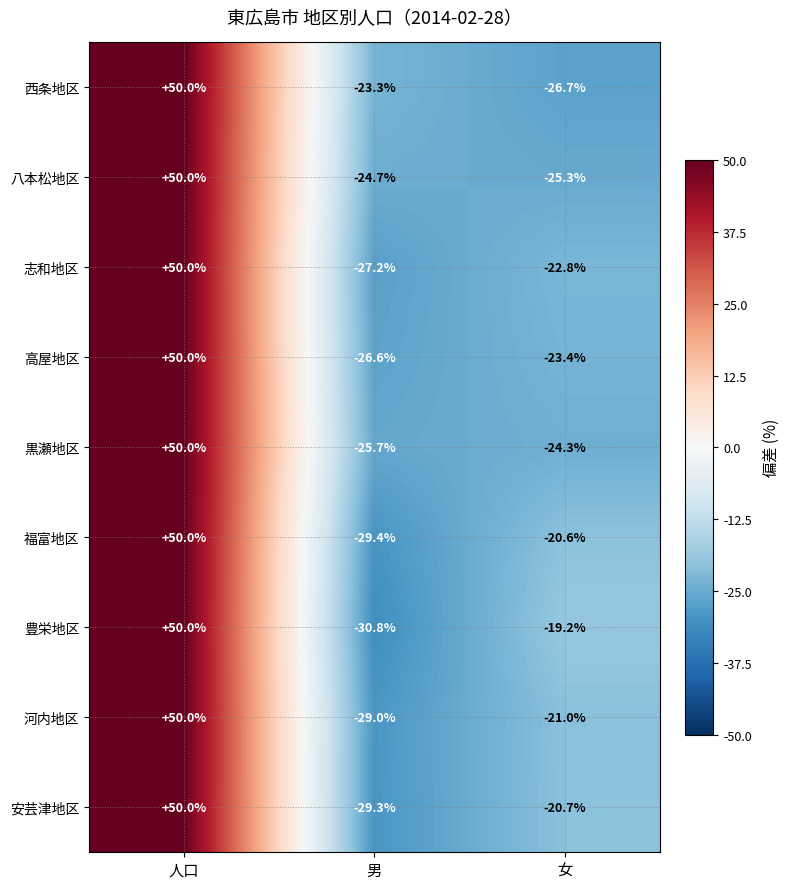

True or false: 河内地区 has a value of -21.0 at 女.

True